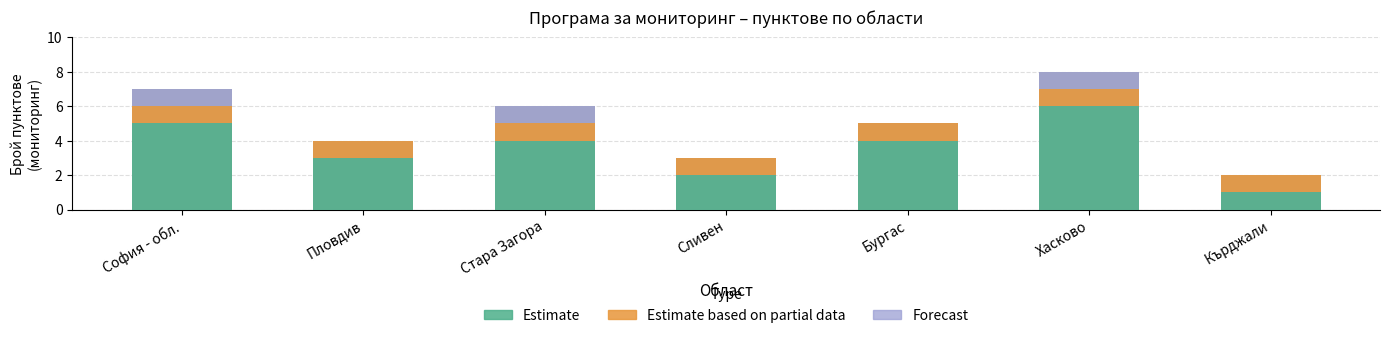

What is the difference between the Forecast values at Стара Загора and Пловдив?

1